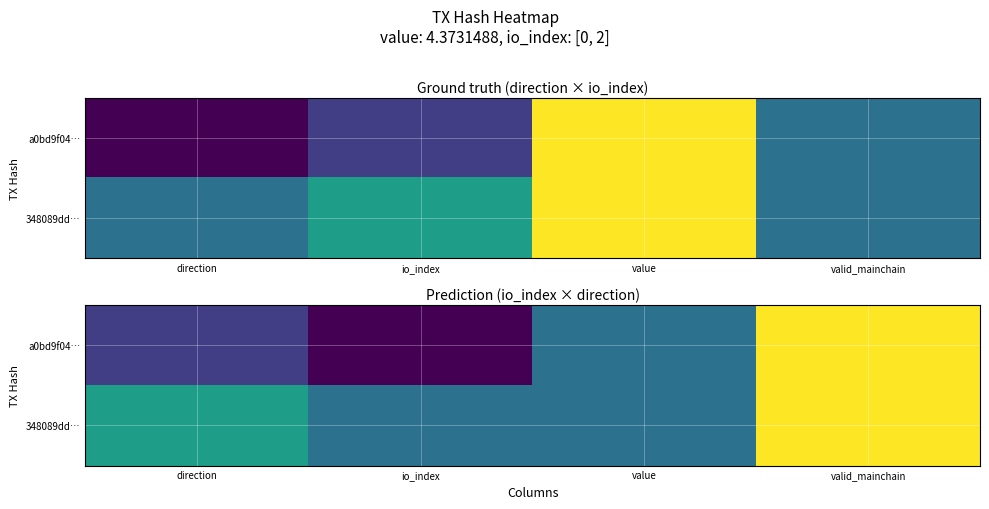

Is it true that 348089dd… equals 2.0 at direction?

True